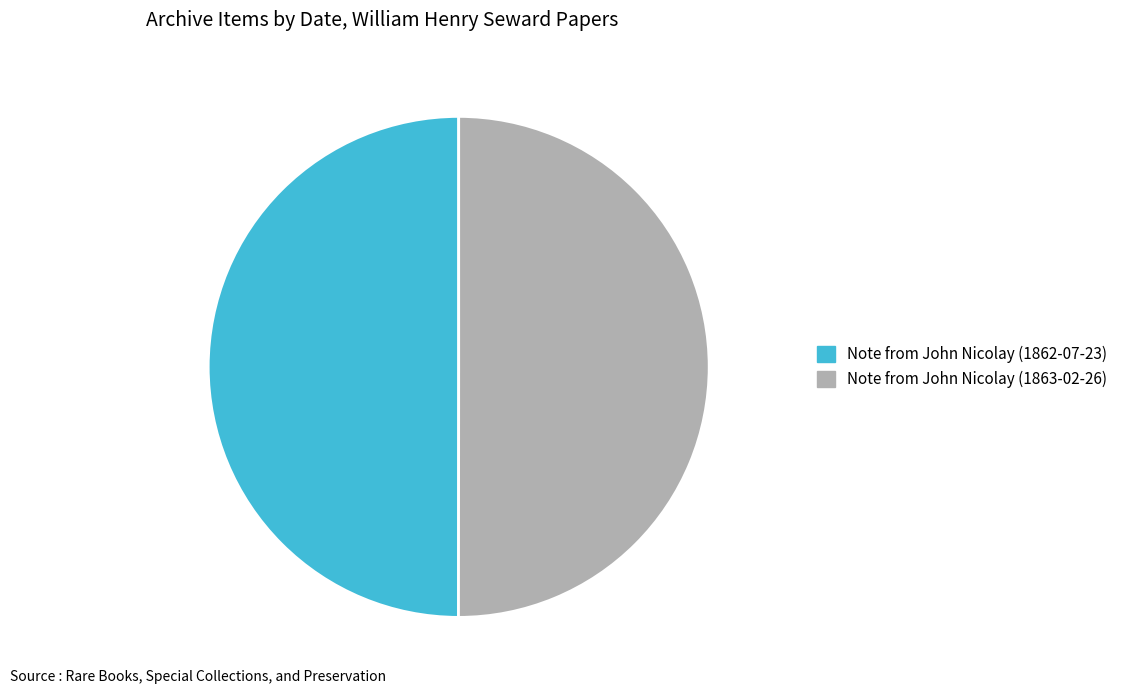

True or false: Note from John Nicolay (1863-02-26) accounts for 50% of the total.

True